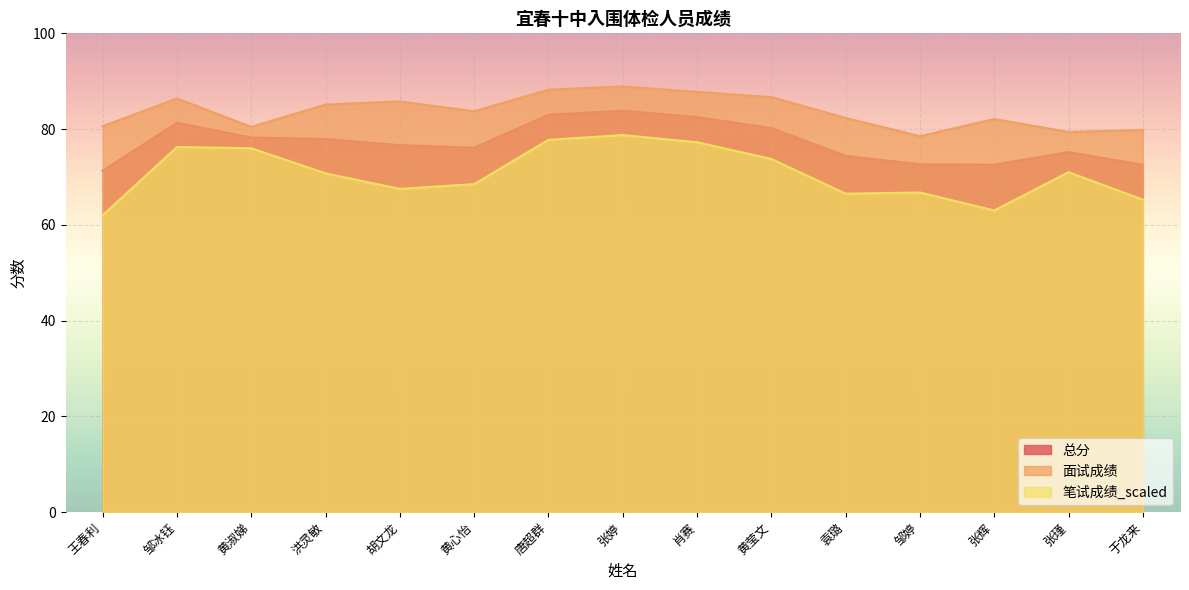

Between 肖赛 and 黄莹文, which series saw the biggest shift?

笔试成绩_scaled